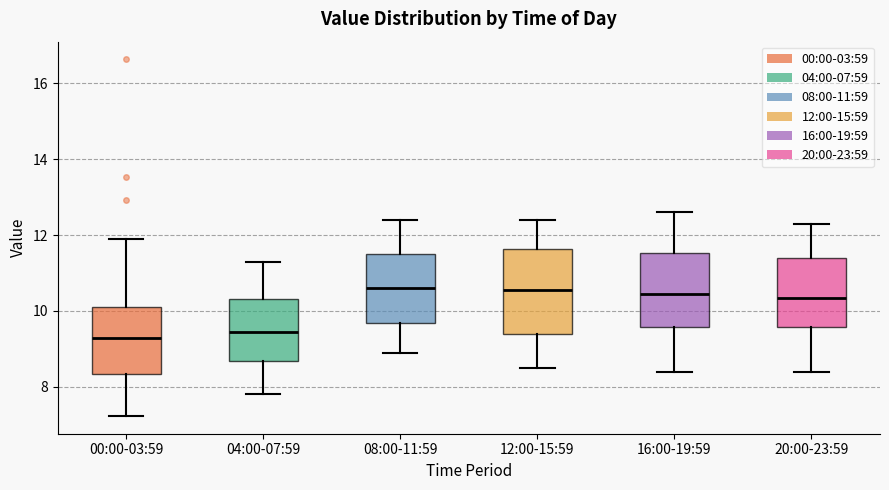

Which box is the tallest, from its lower edge to its upper edge?

12:00-15:59